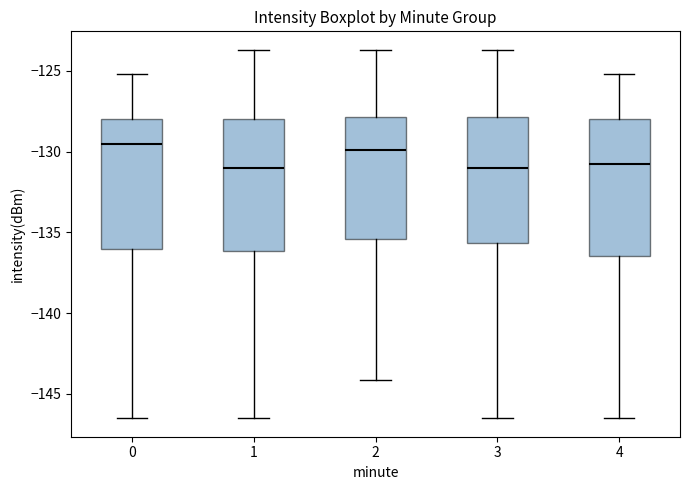

Where is the upper edge of the box at x = 4 on the y-axis? The values are not printed on the chart, so give them approximately, as read against the axis.

-128.0